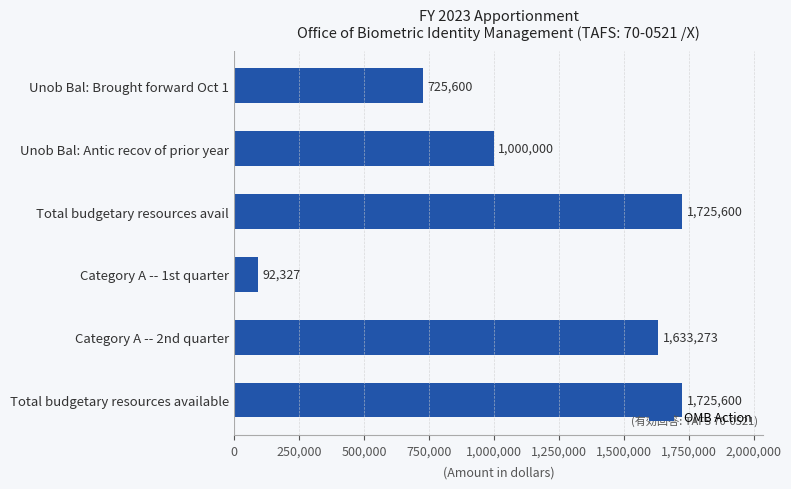

Which category has the lowest value across all series?

Category A -- 1st quarter